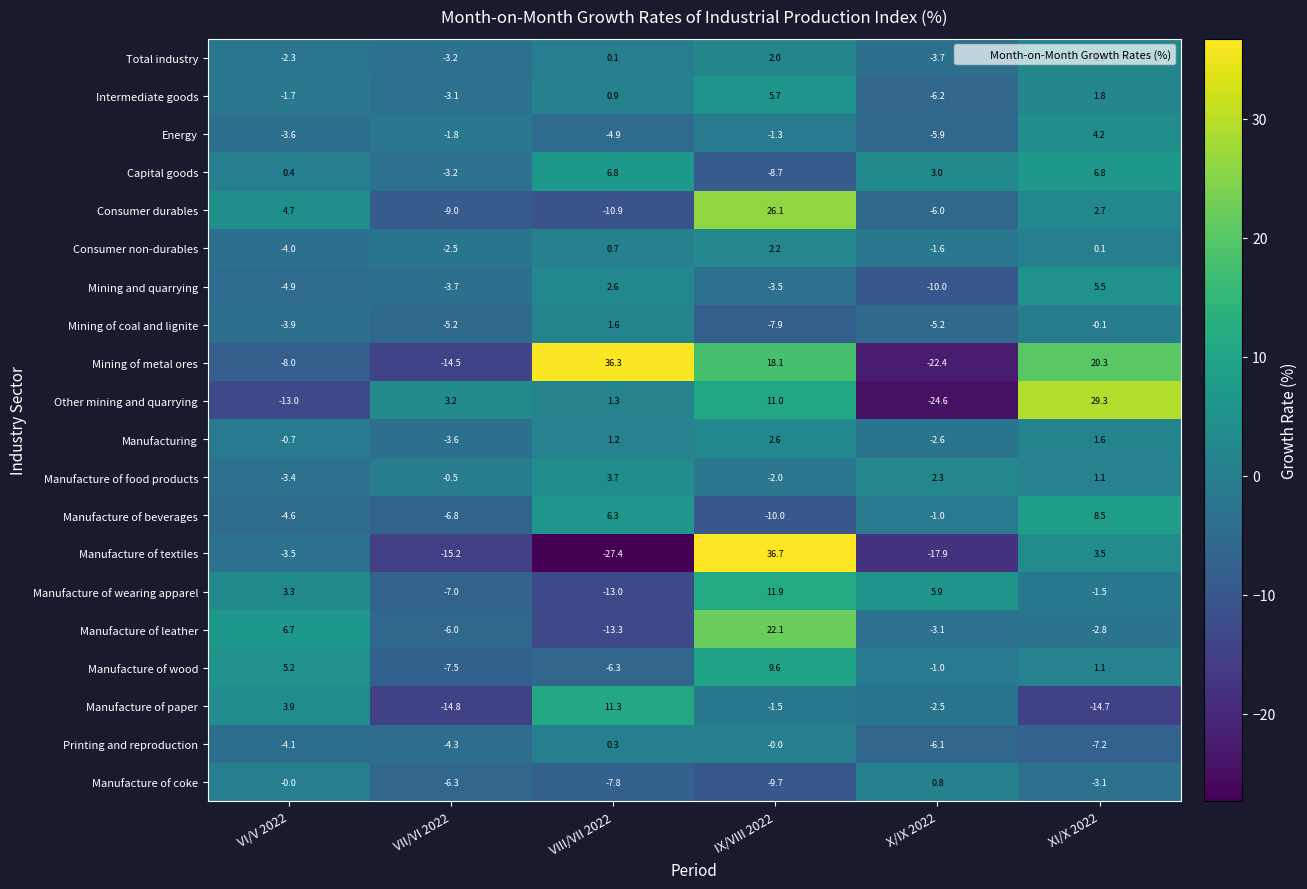

True or false: Consumer durables has a value of -5.3 at VII/VI 2022.

False